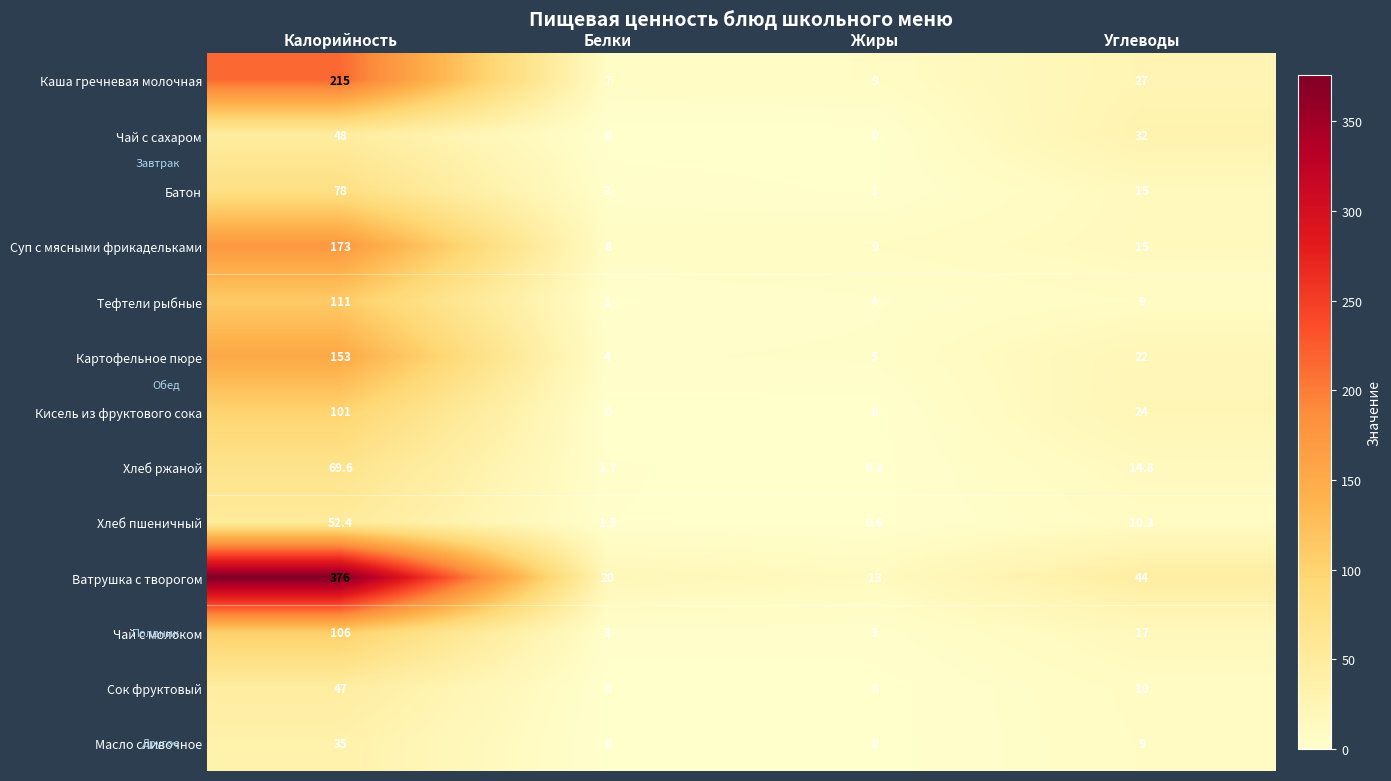

At which label does Картофельное пюре reach its peak?

Калорийность